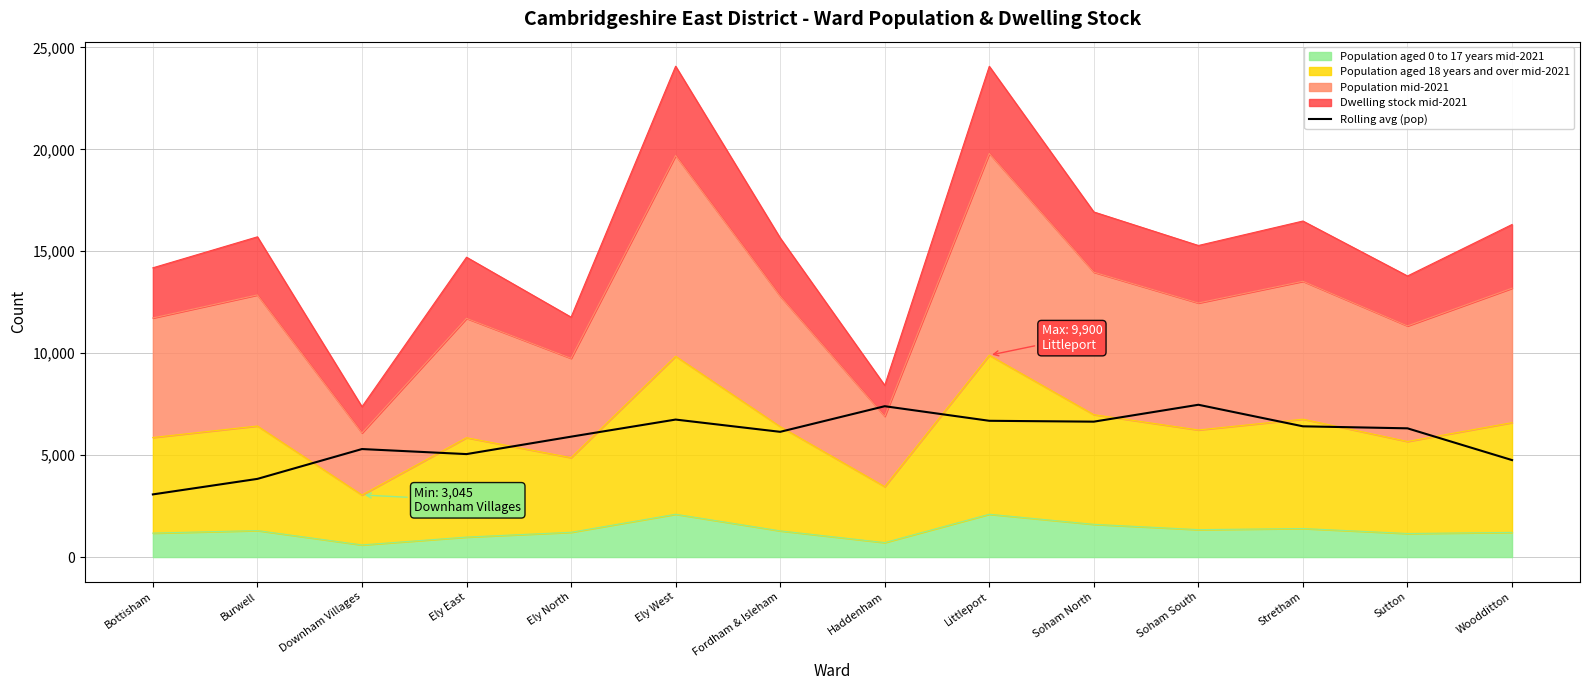

Approximately how many times larger is the value at Woodditton compared to Littleport?

0.7